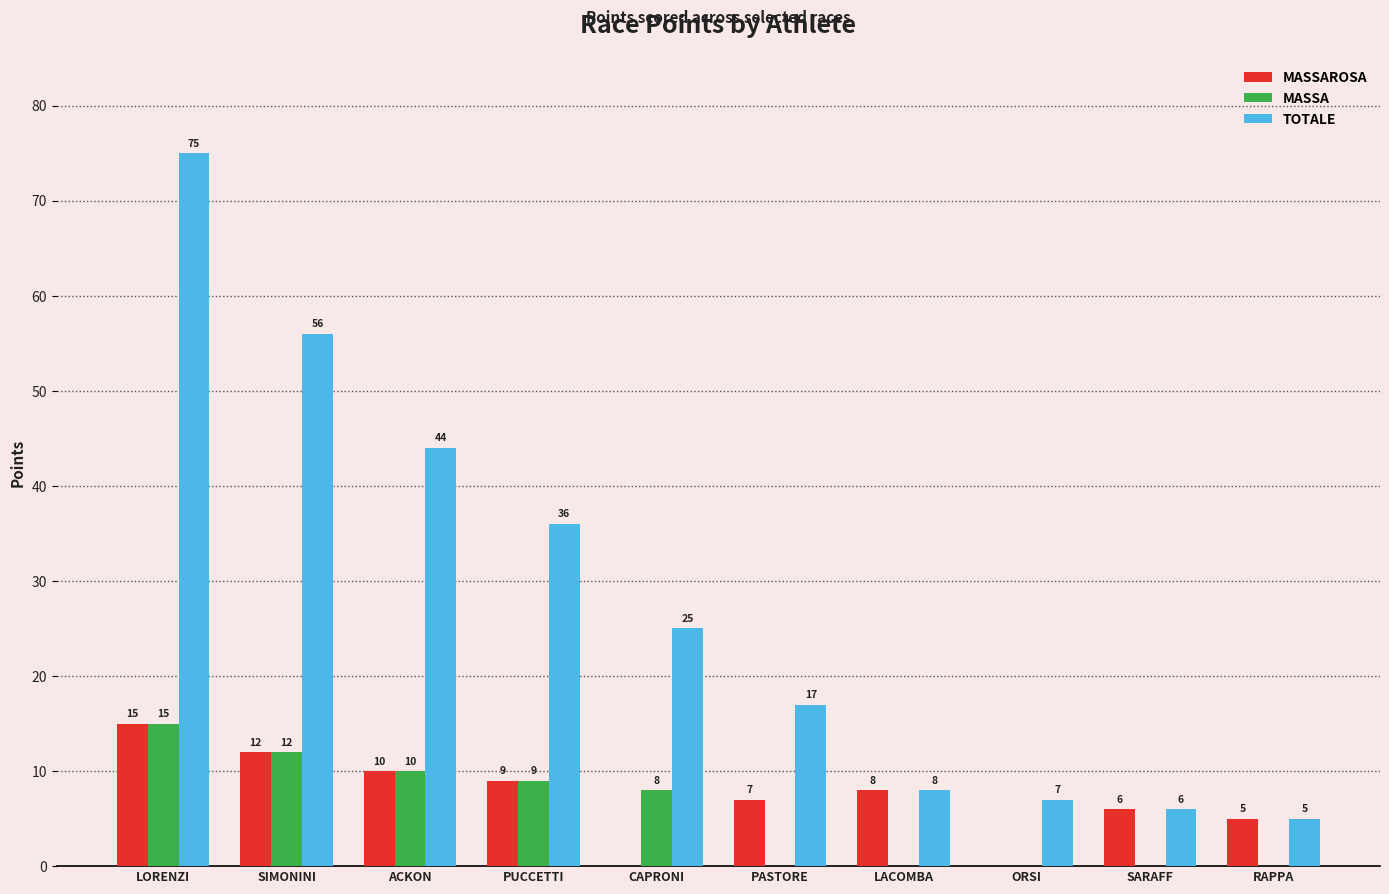

The TOTALE series shows 14 at LACOMBA. True or false?

False